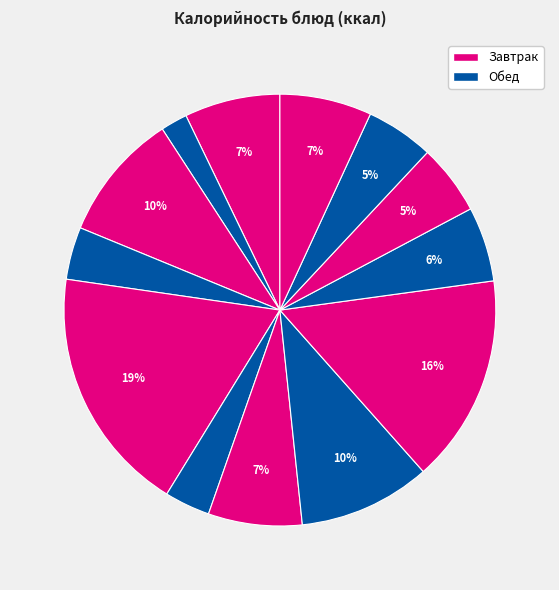

Rank the categories by value from highest to lowest.

печенье овсяное, рис отварной, рыба тушеная, батон, каша геркулесовая, щи с картофелем, сок фруктовый, конфеты шоколадные, хлеб пшеничный, хлеб ржаной, повидло, салат из свеклы, чай с сахаром